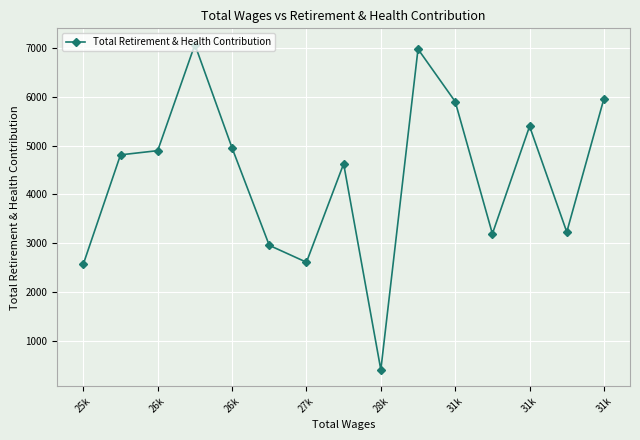

True or false: the data has more than 1 interior local peaks.

True